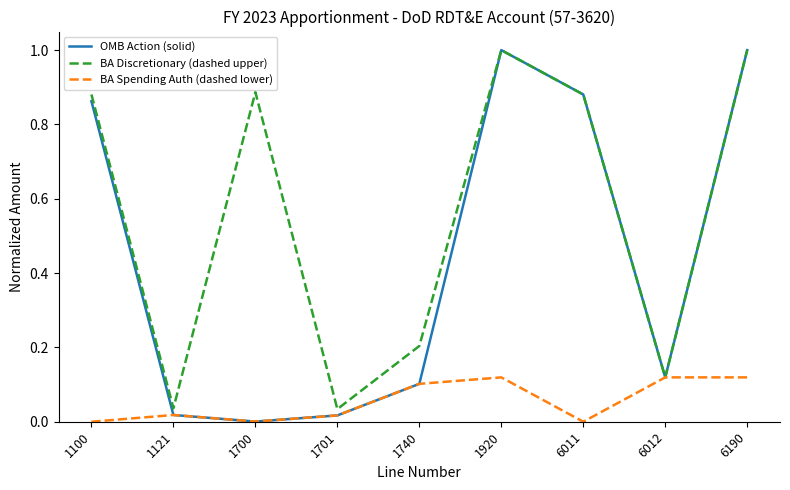

List the series in order of their overall mean, highest first.

BA Discretionary (dashed upper), OMB Action (solid), BA Spending Auth (dashed lower)